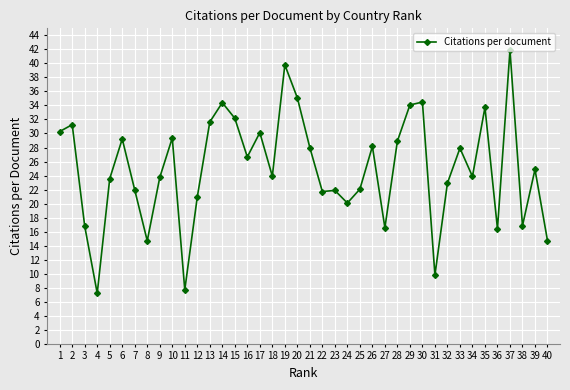

Read the value at 24.

20.1